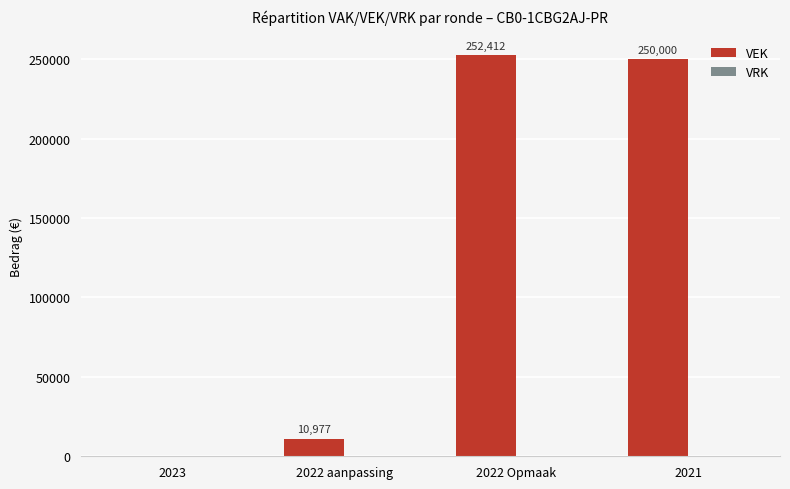

Where is the data nearest to the value 126206?

2022 aanpassing